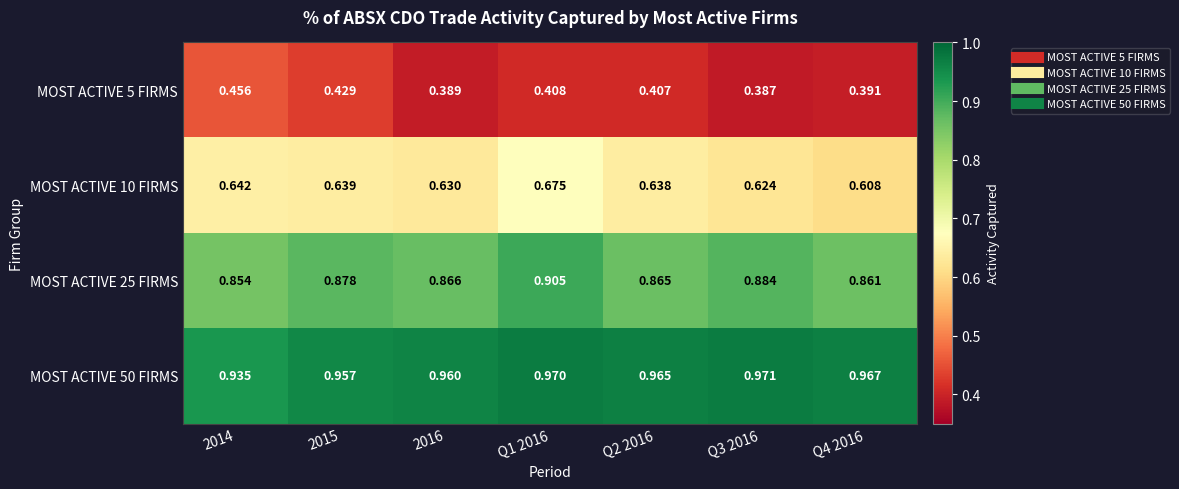

Which series has the largest total across all categories?

MOST ACTIVE 50 FIRMS